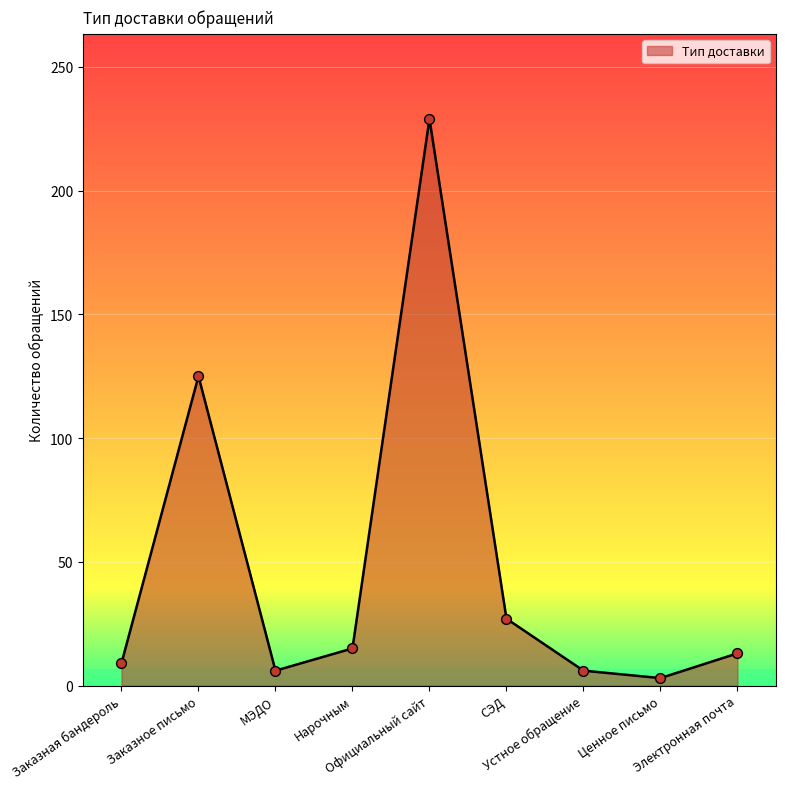

What is the change in value from Официальный сайт to СЭД?

-202